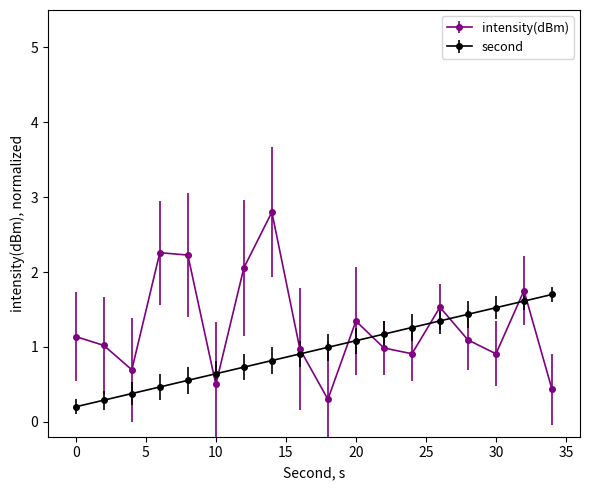

List the series in order of their peak value, lowest first.

second, intensity(dBm)